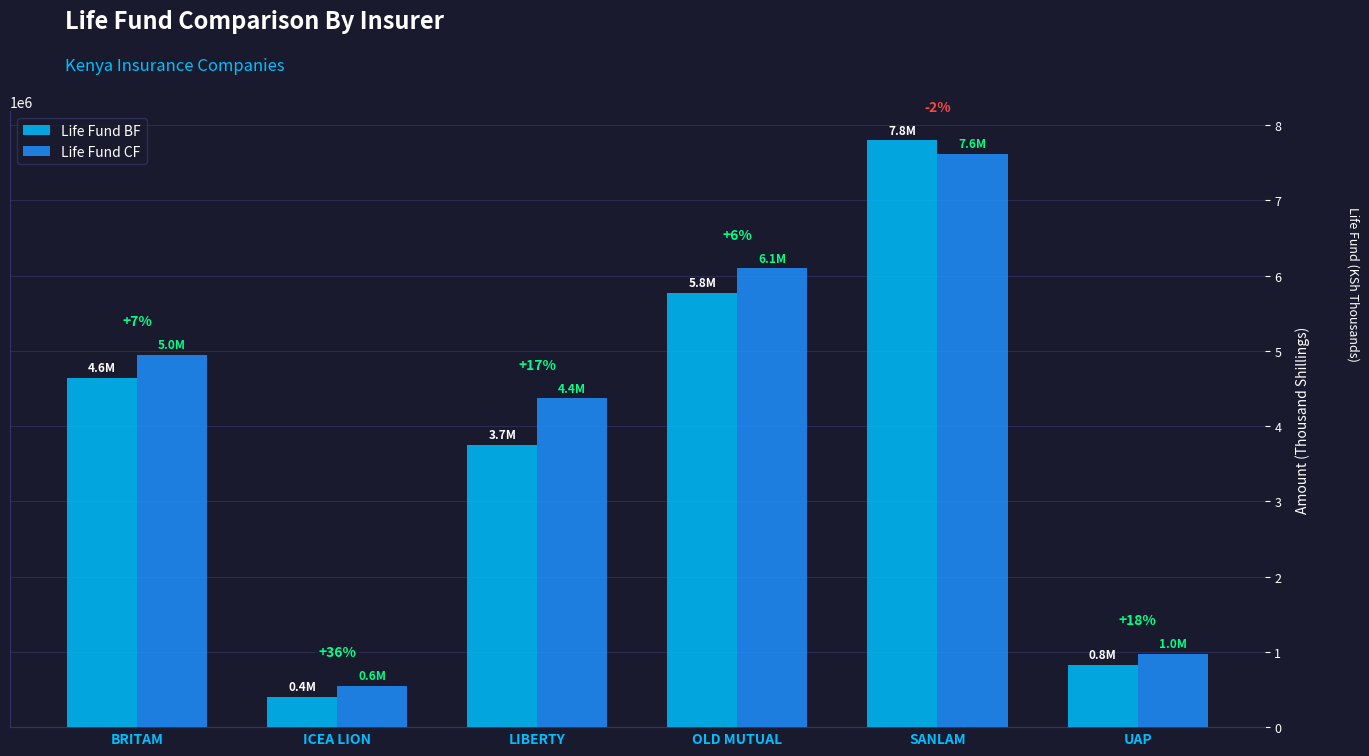

What are all the series names shown in the legend?

Life Fund BF, Life Fund CF